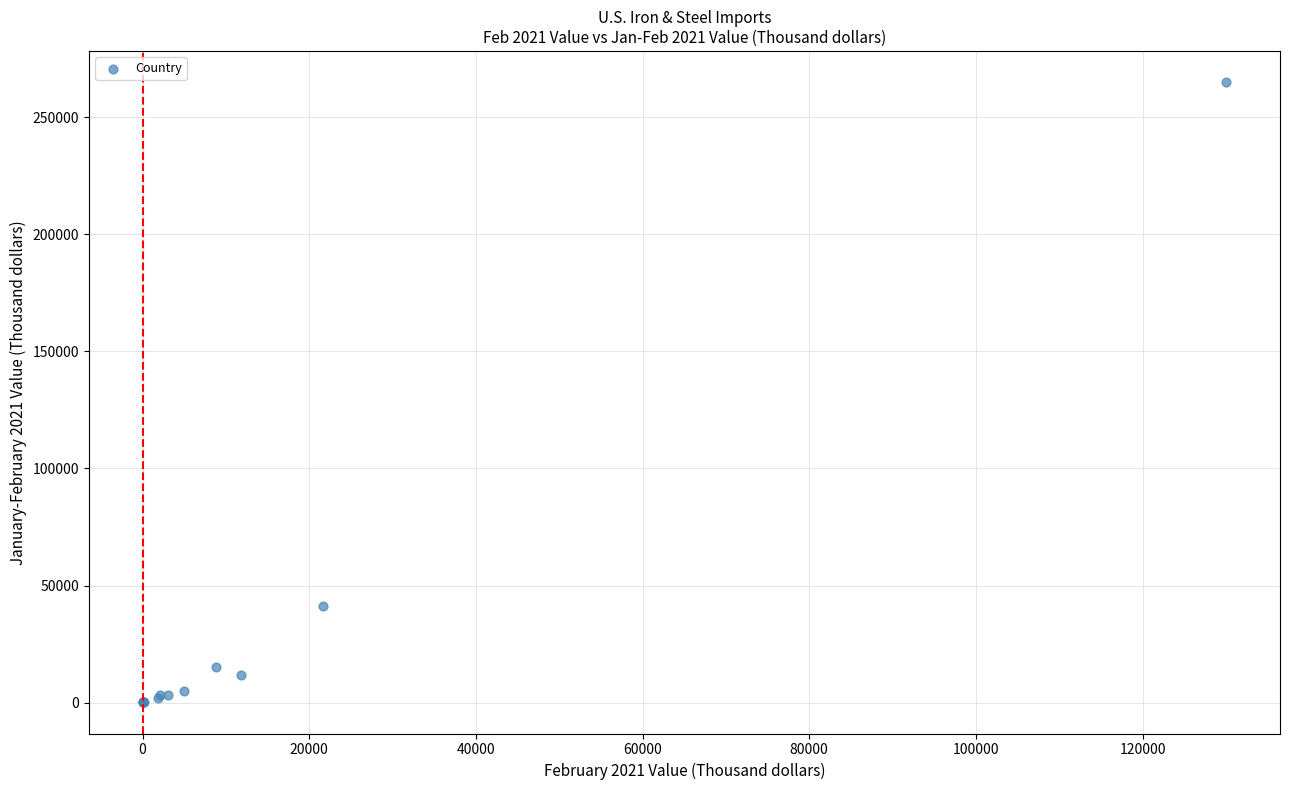

What Y value in the scatter plot is closest to 132531?

41100